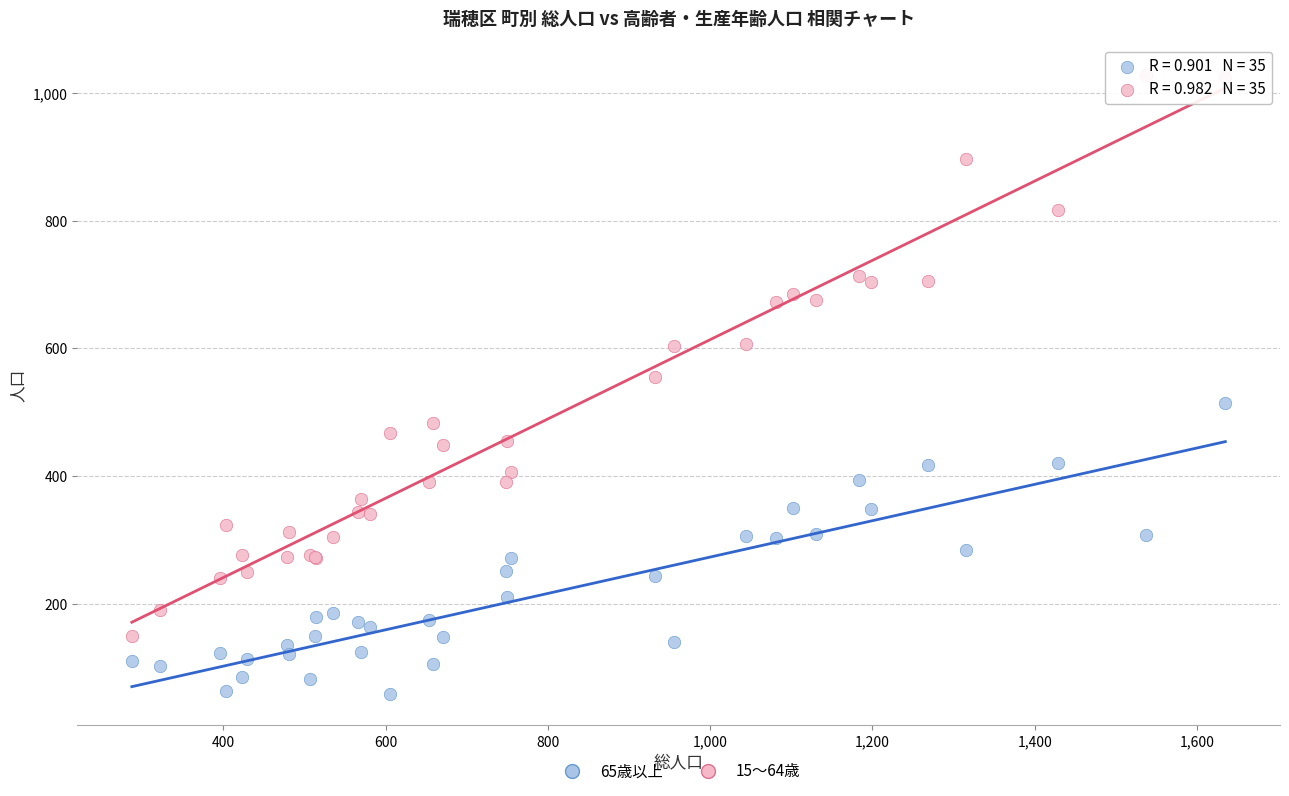

Which series contains the lowest Y value?

65歳以上